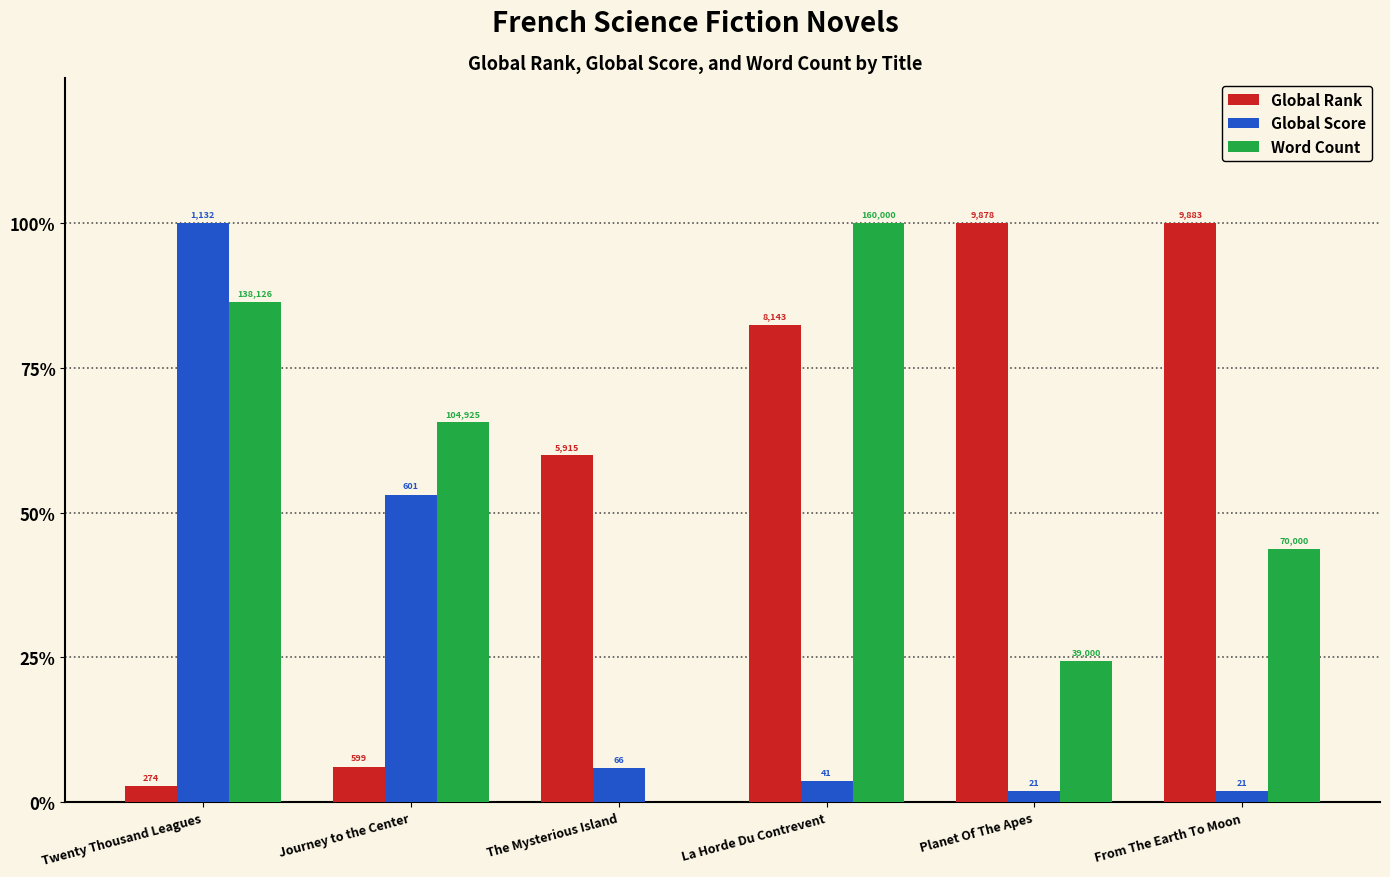

What are all the series names shown in the legend?

Global Rank, Global Score, Word Count